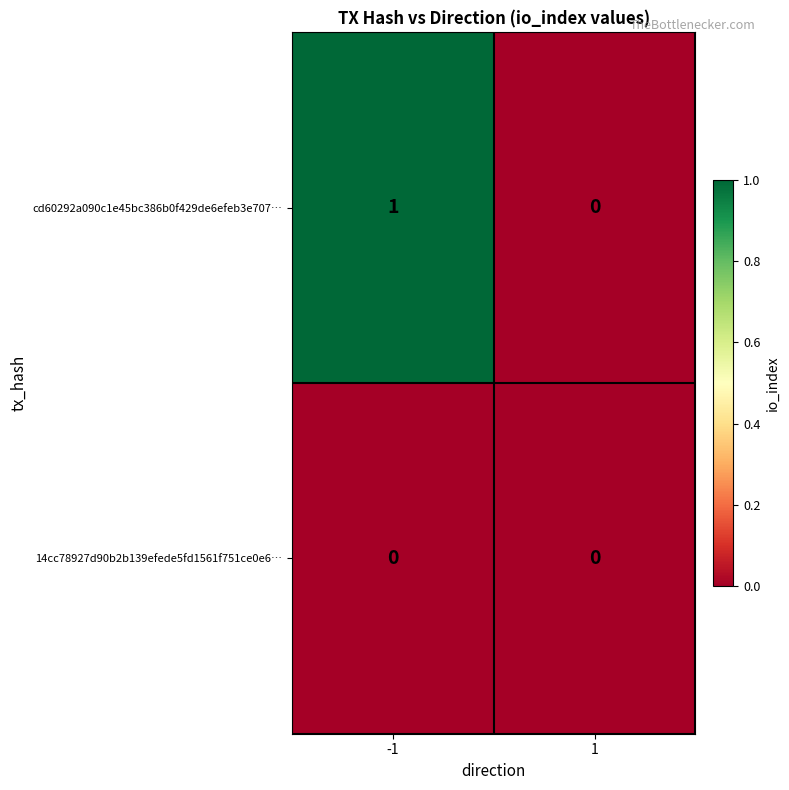

List the series in order of their peak value, lowest first.

14cc78927d90b2b139efede5fd1561f751ce0e6…, cd60292a090c1e45bc386b0f429de6efeb3e707…